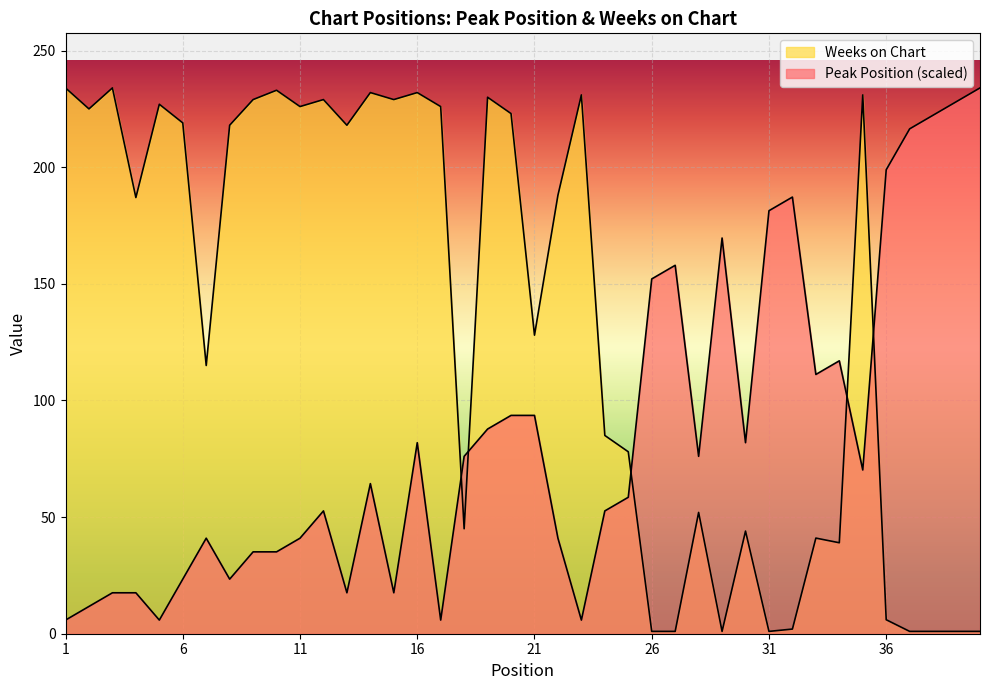

What is the sum of all Peak Position values?

3410.5